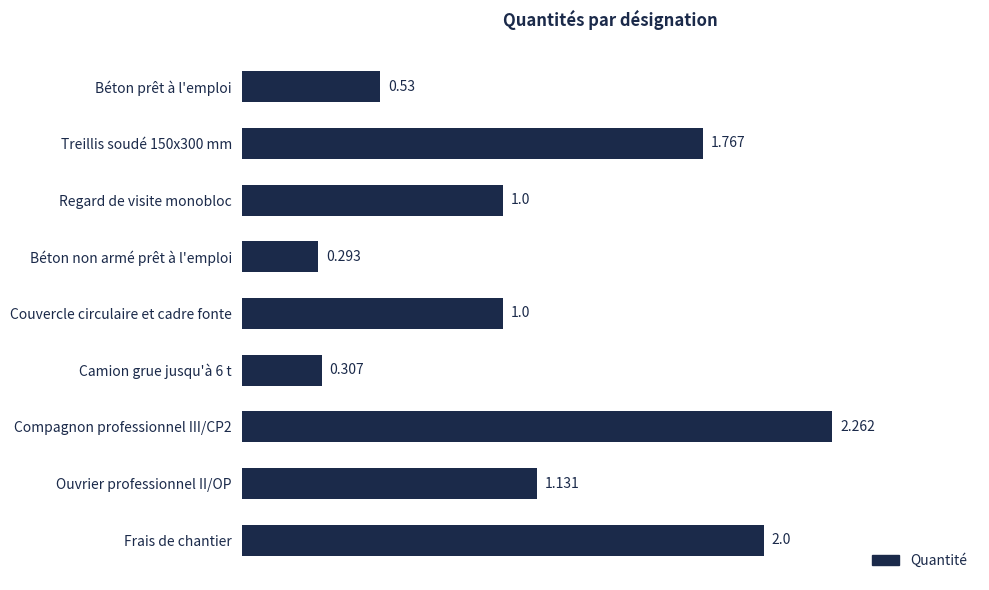

At which category does the chart reach its minimum across all series?

Béton non armé prêt à l'emploi